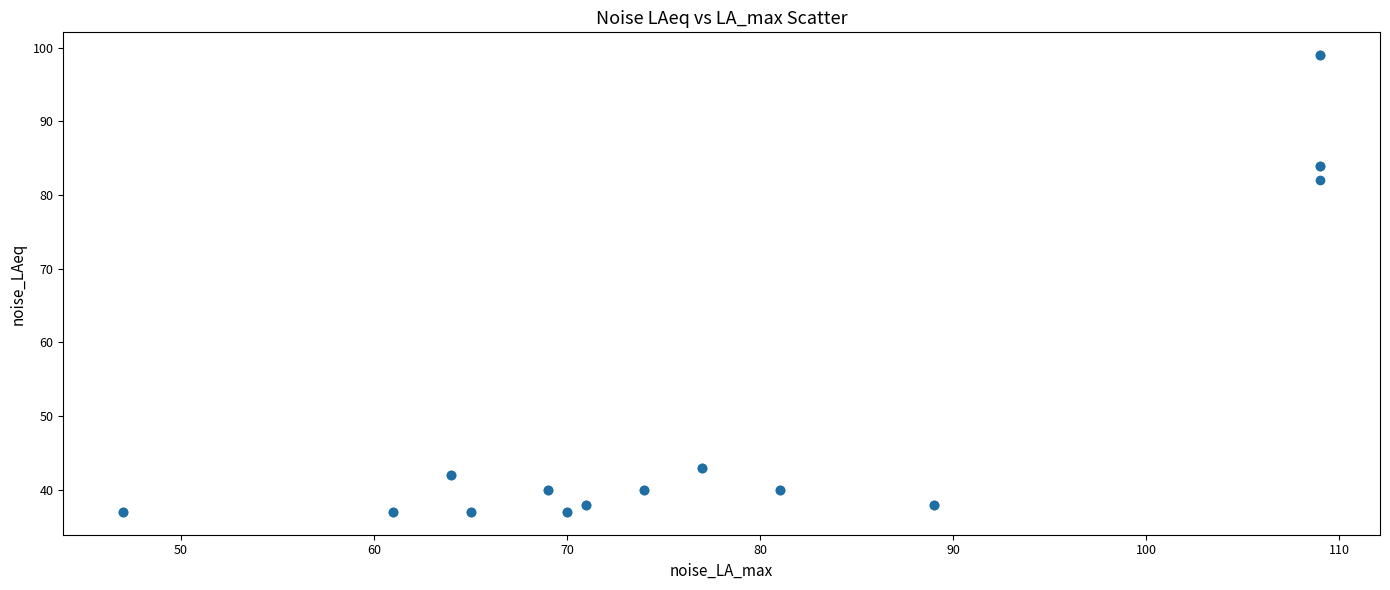

What Y value in the scatter plot is closest to 68?

82